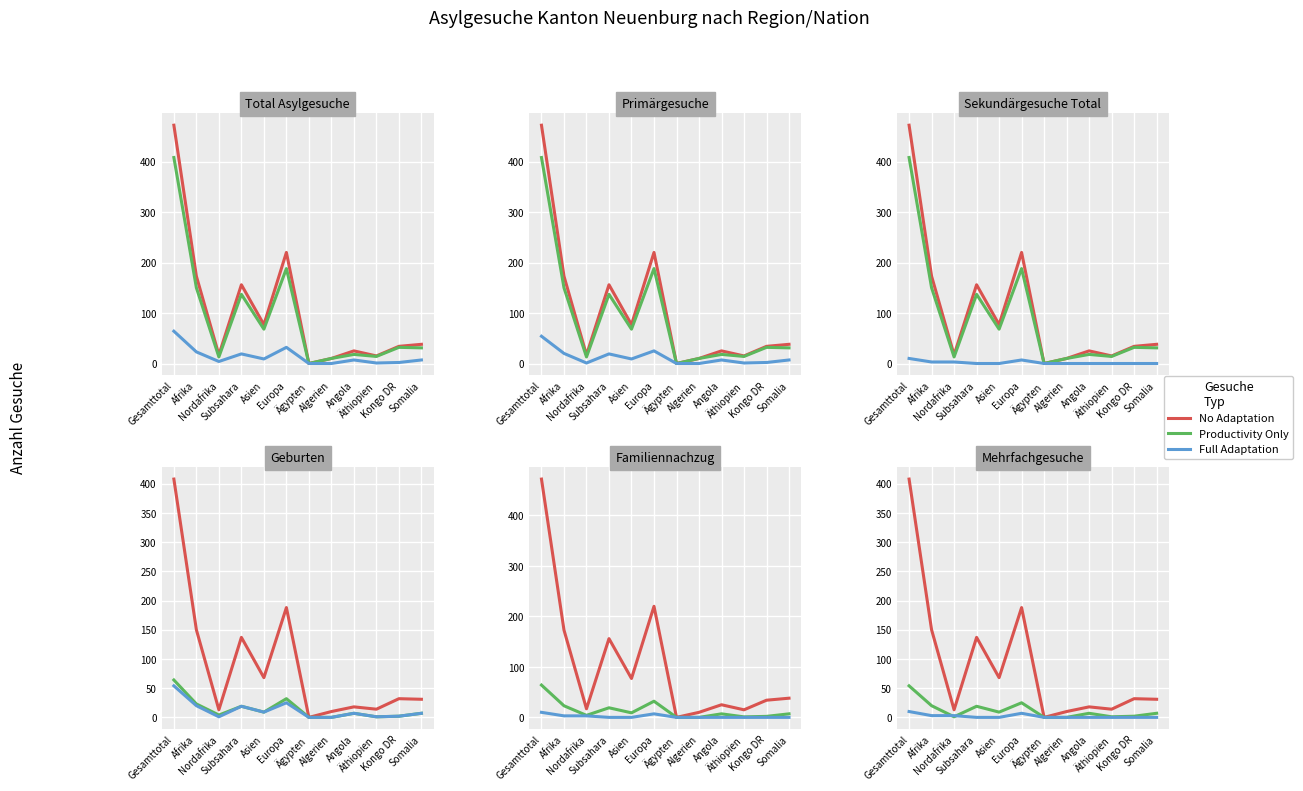

Which series changed the most between Gesamttotal and Europa?

No Adaptation